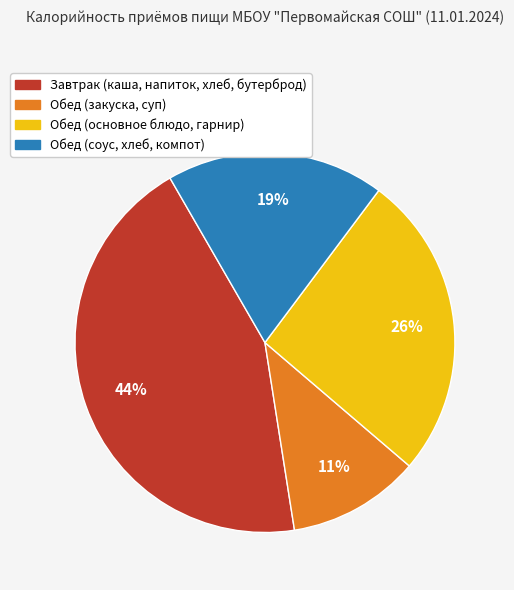

To the nearest percent, what is the average slice percentage?

25%